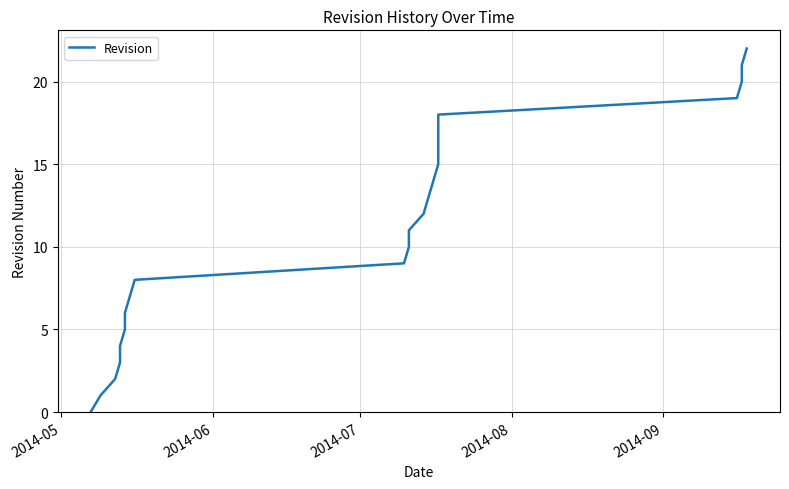

The chart shows a value of 33 at 20. True or false?

False